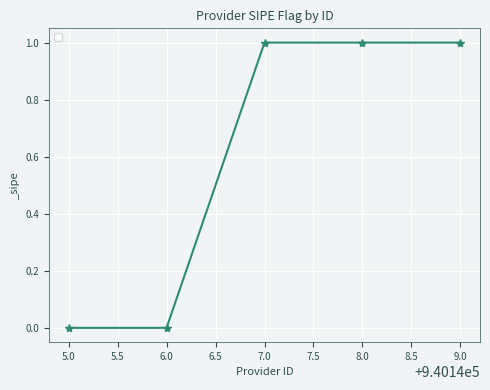

What is the sum of all values?

3